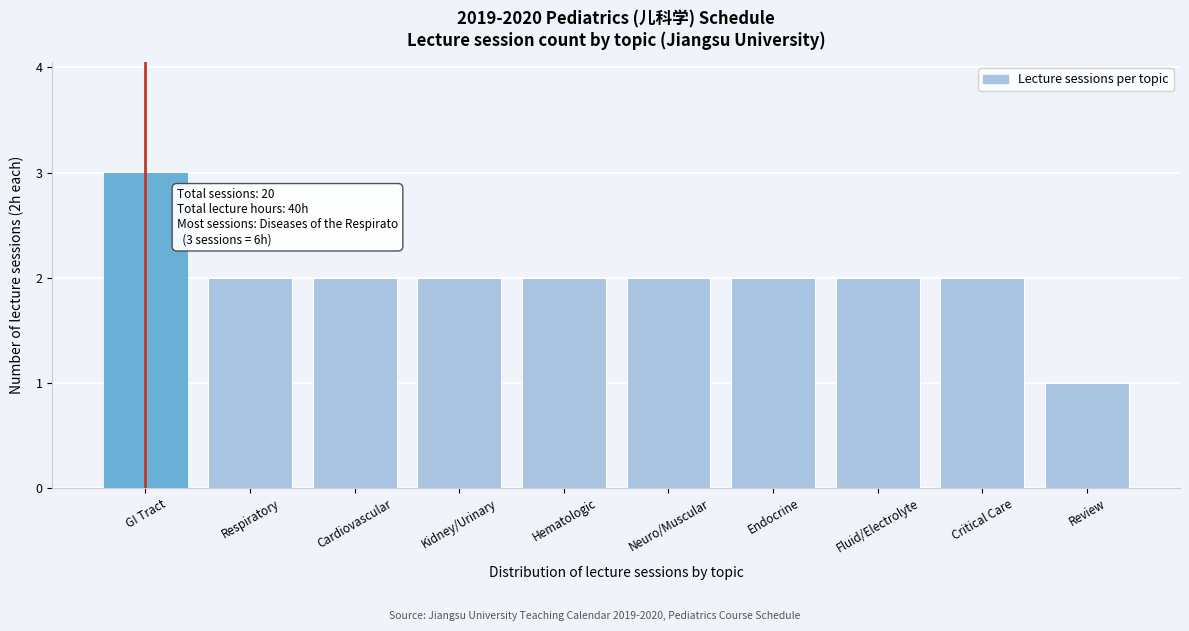

Reading right to left, transcribe all the data shown in this chart.

1	2	2	2	2	2	2	2	2	3